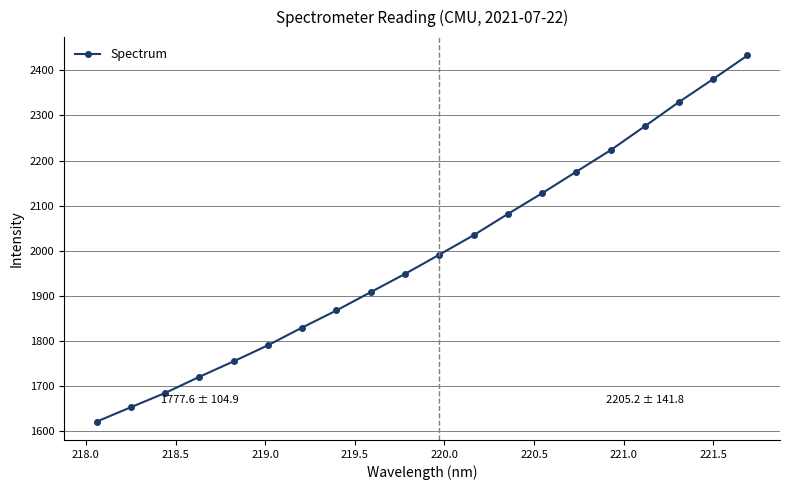

Is this an area chart (filled region under the line)?

No